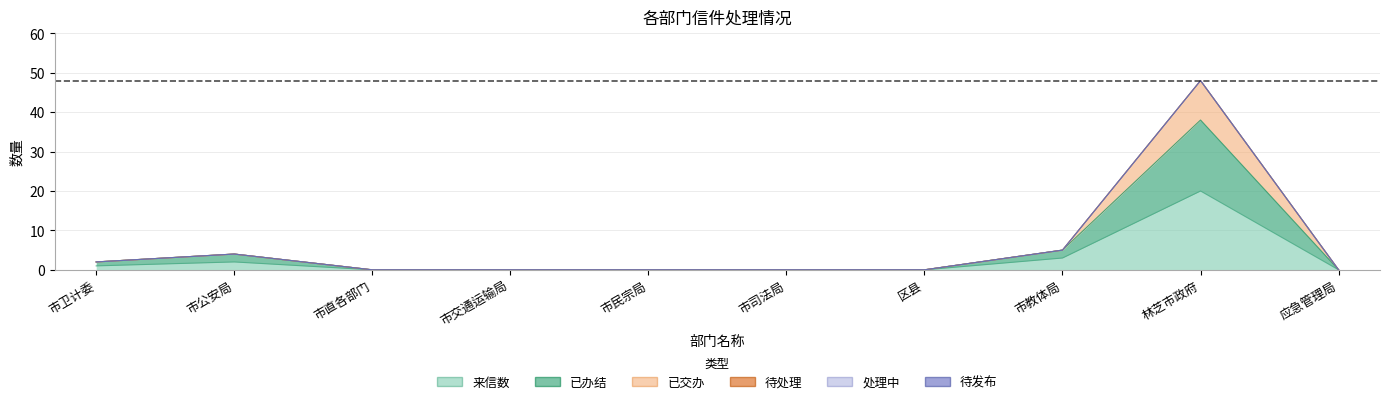

The 来信数 series shows 0 at 市交通运输局. True or false?

True